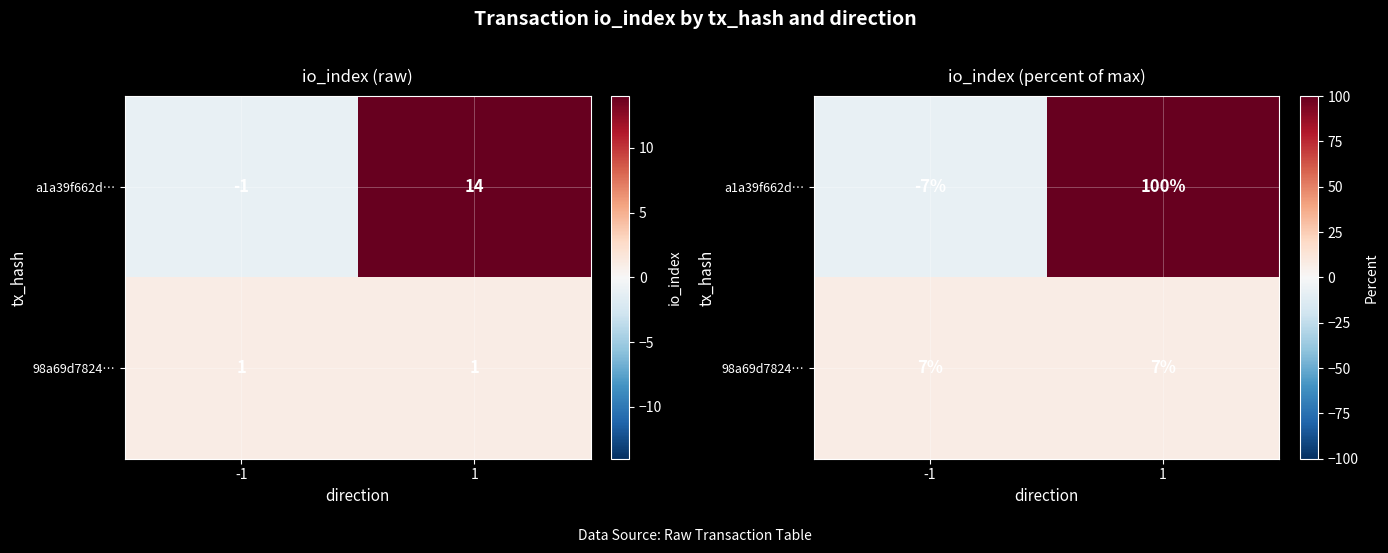

Rank the series by their maximum value, from lowest to highest.

98a69d7824…, a1a39f662d…